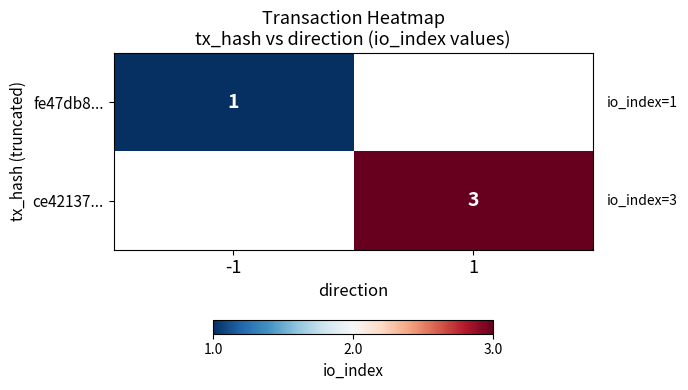

Is it true that fe47db8... equals 1 at -1?

True